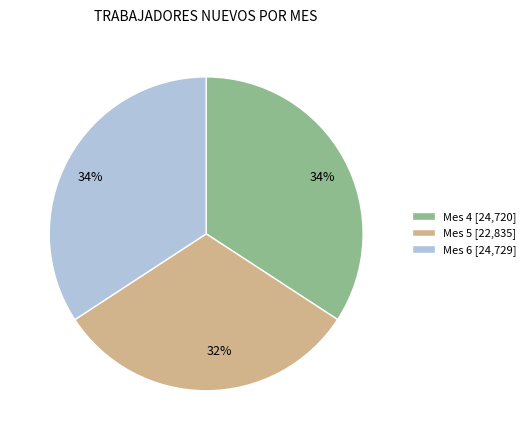

To the nearest percent, what is the average slice percentage?

33%